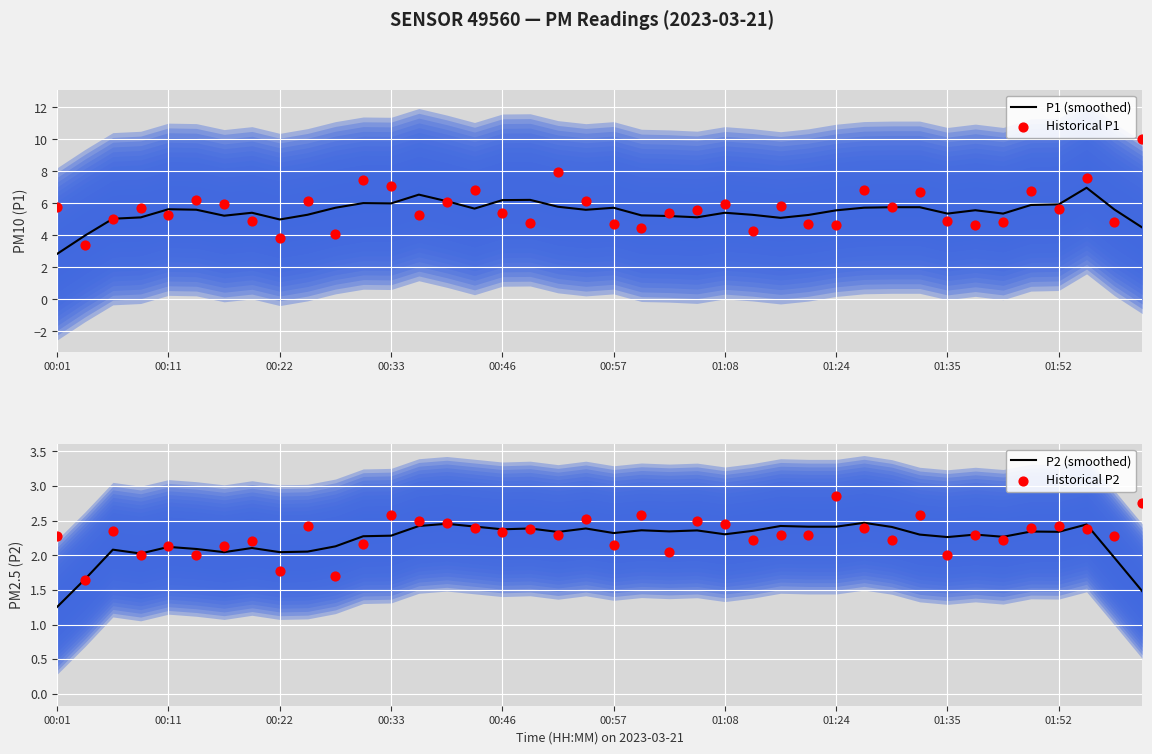

Which series contains the highest Y value?

Historical P1